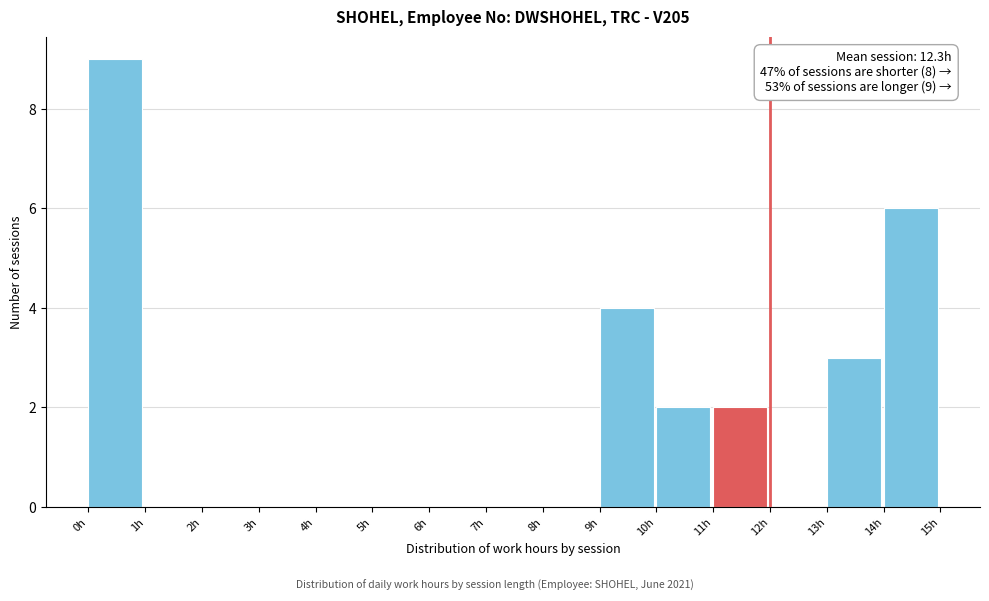

Which range on the x-axis has the tallest bar?

0 to 1